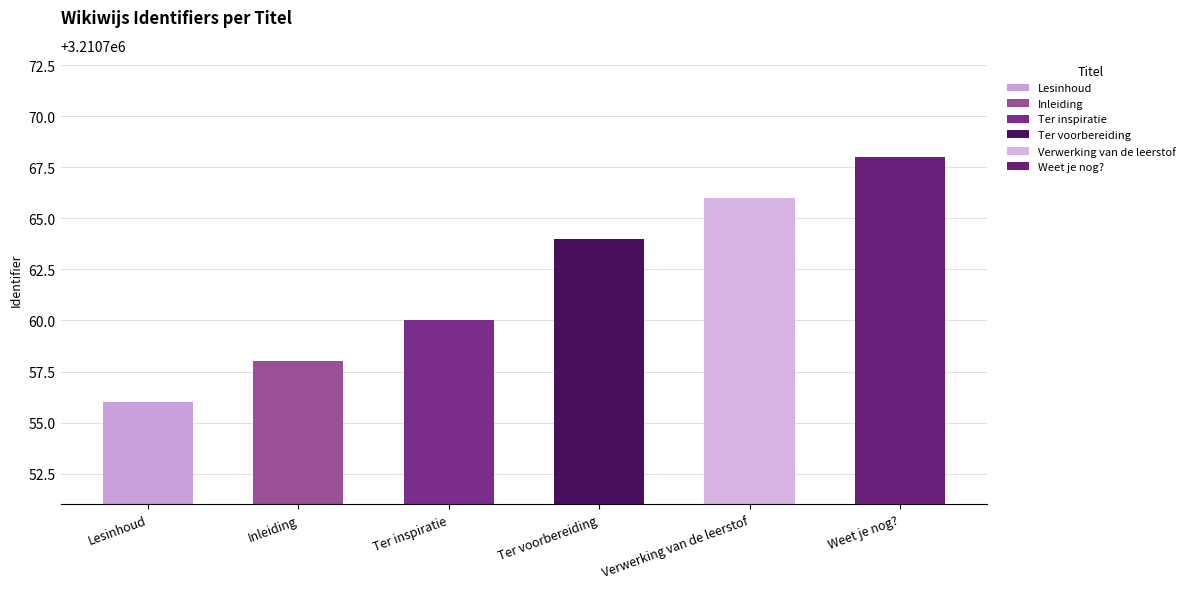

Between Lesinhoud and Weet je nog?, which is larger?

Weet je nog?